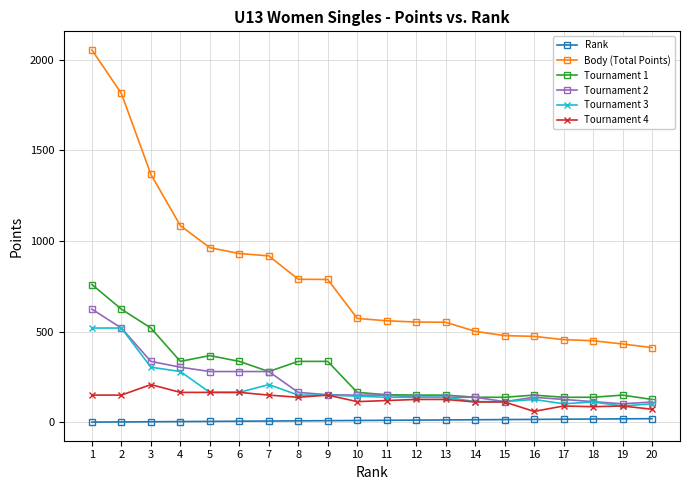

What are all the series names shown in the legend?

Rank, Body (Total Points), Tournament 1, Tournament 2, Tournament 3, Tournament 4